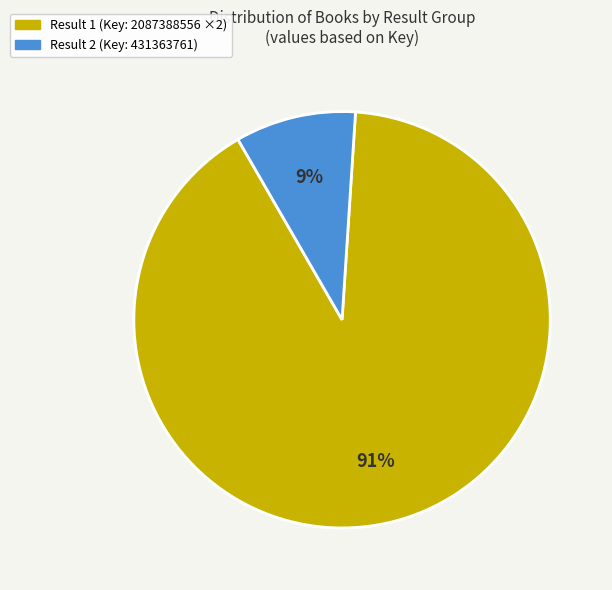

Does any single category account for the majority?

Yes